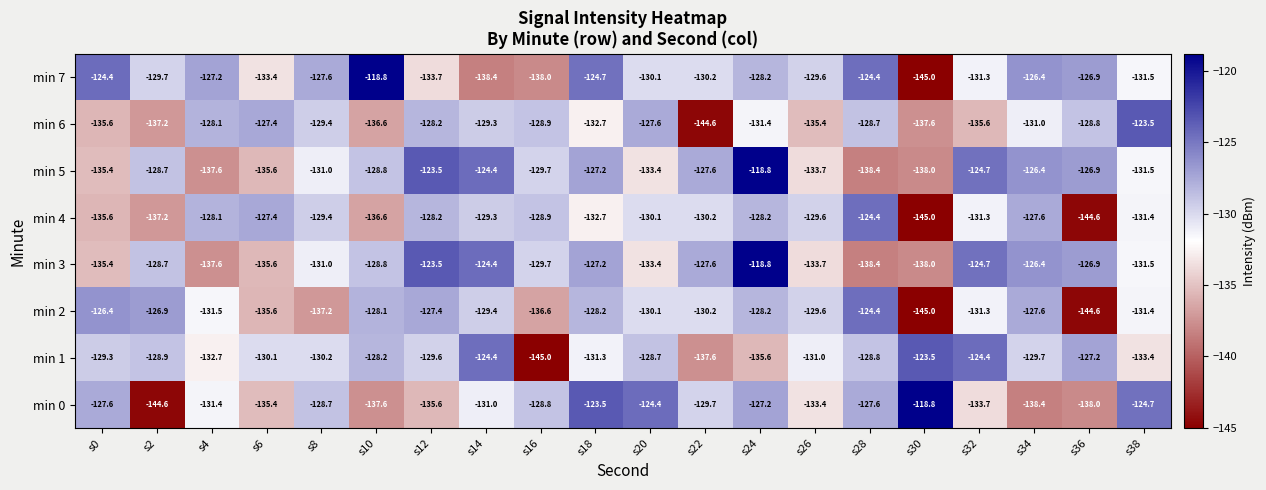

What is the smallest value displayed?

-145.0